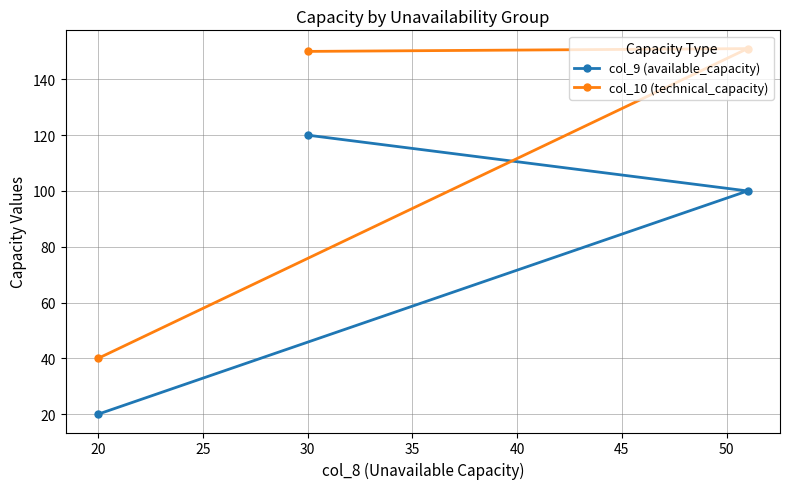

Rank the series by their average value, from lowest to highest.

col_9 (available_capacity), col_10 (technical_capacity)